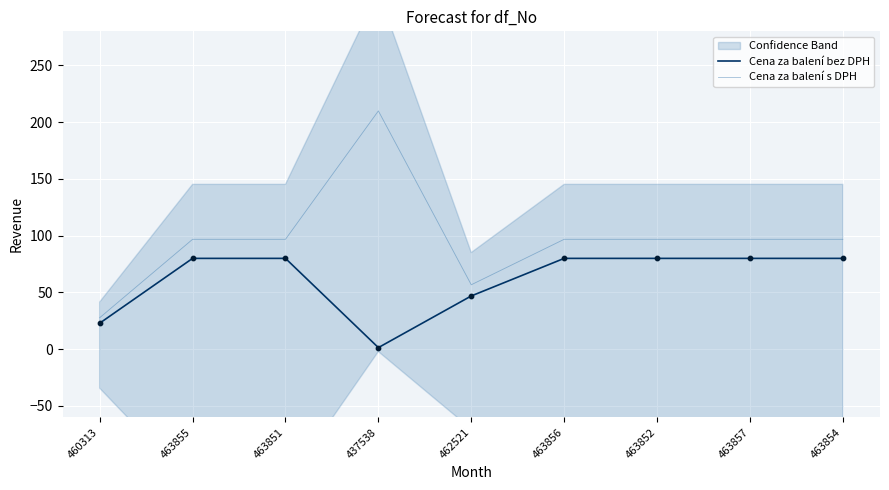

What are all the series names shown in the legend?

Cena za balení bez DPH, Cena za balení s DPH